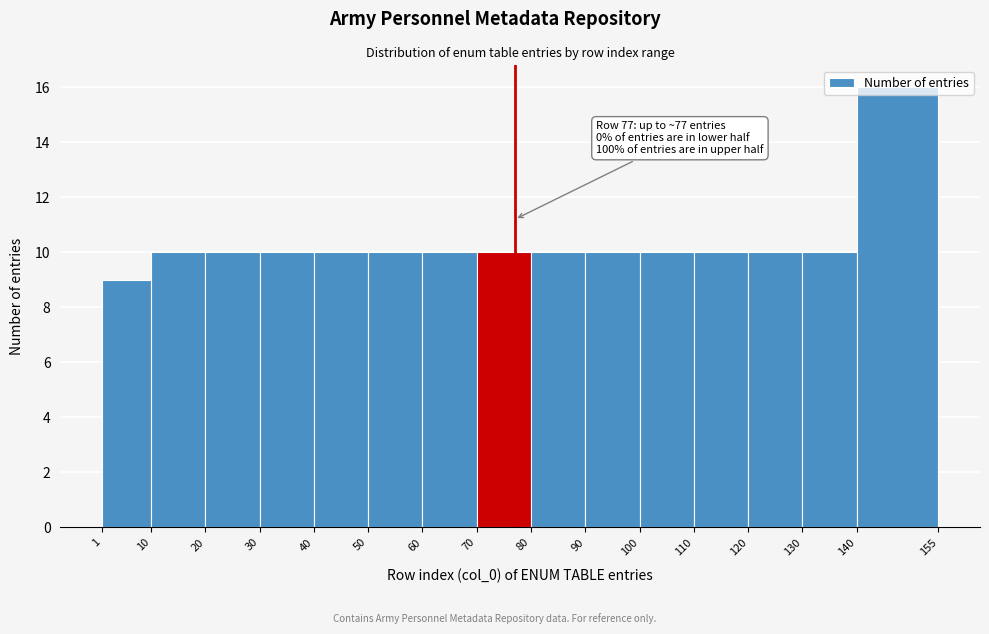

Which range on the x-axis has the tallest bar?

140 to 155